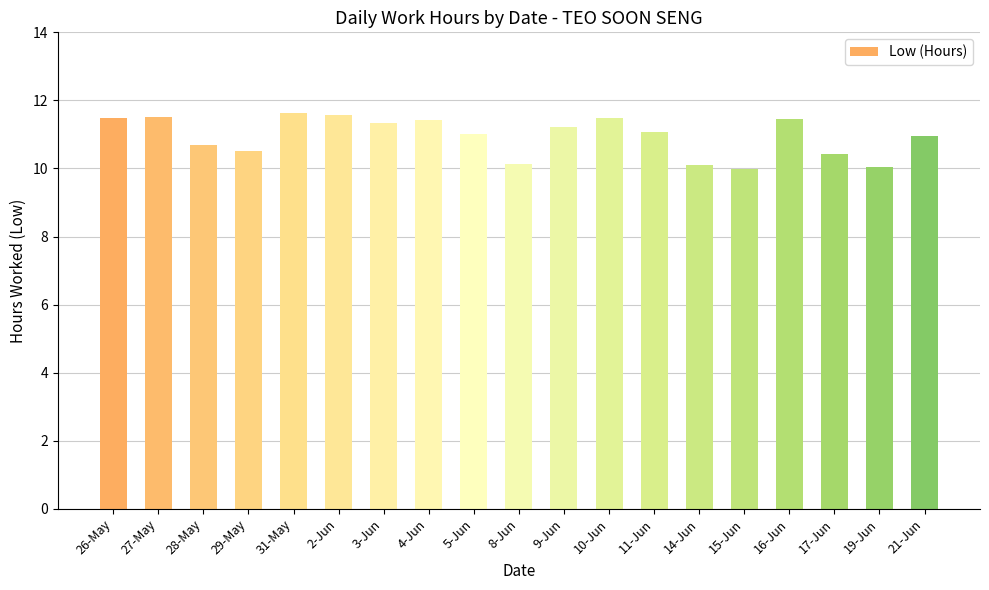

The value at 5-Jun is 11.0. True or false?

True